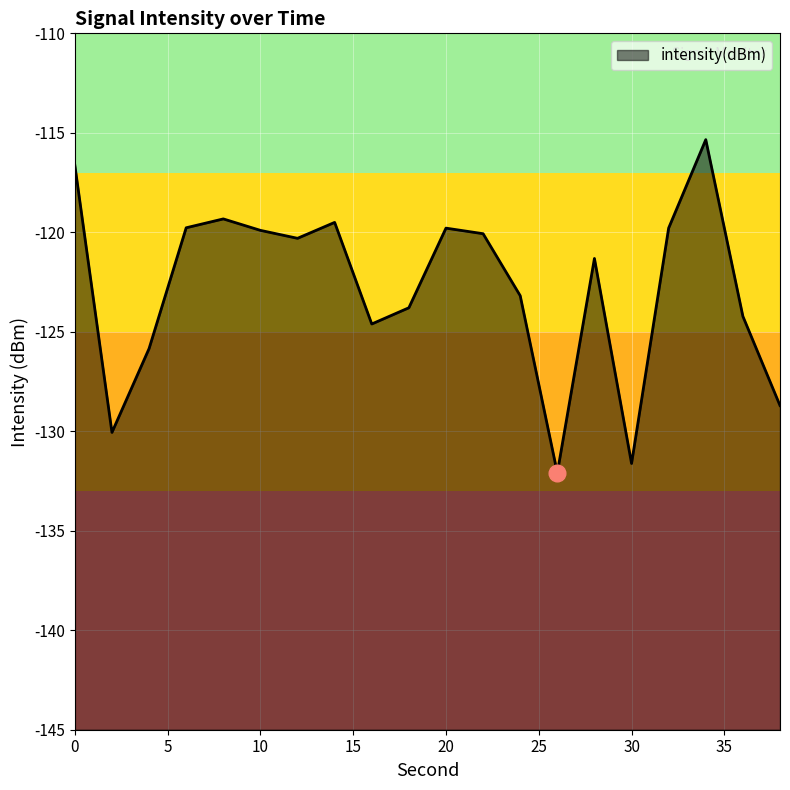

Reading left to right, what are all the values shown in this chart?

-116.6	-130.1	-125.8	-119.8	-119.3	-119.9	-120.3	-119.5	-124.6	-123.8	-119.8	-120.1	-123.2	-132.1	-121.3	-131.6	-119.8	-115.3	-124.2	-128.7